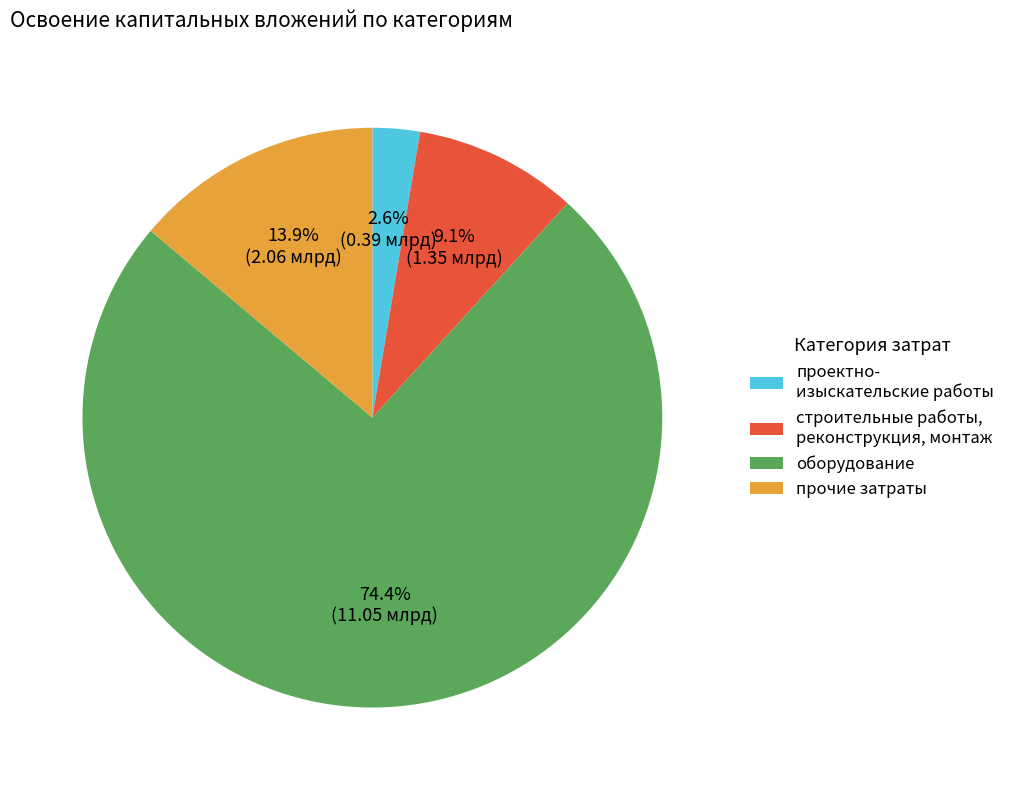

What is the total percentage of проектно- изыскательские работы and прочие затраты?

16.5%